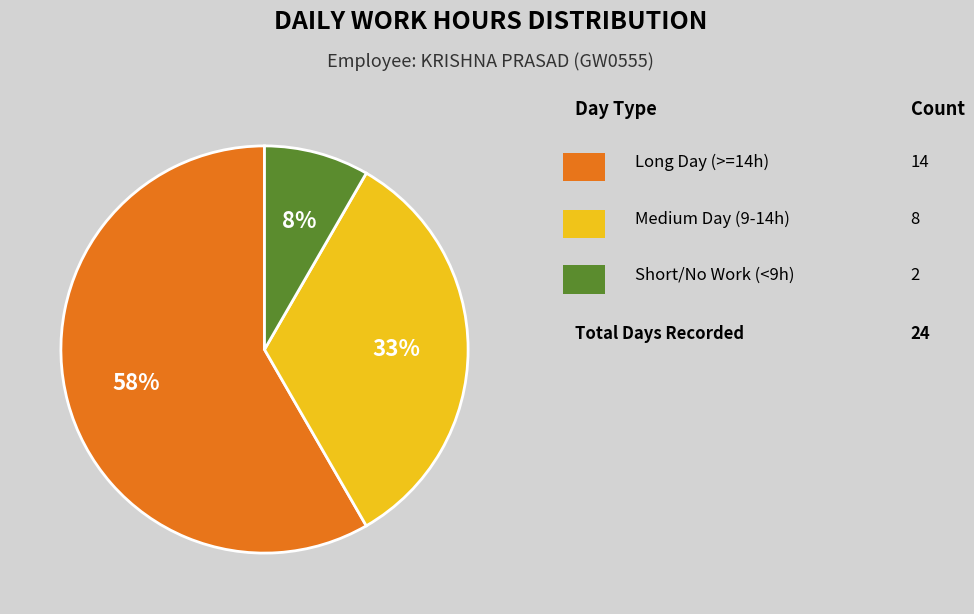

Does any single category account for the majority?

Yes